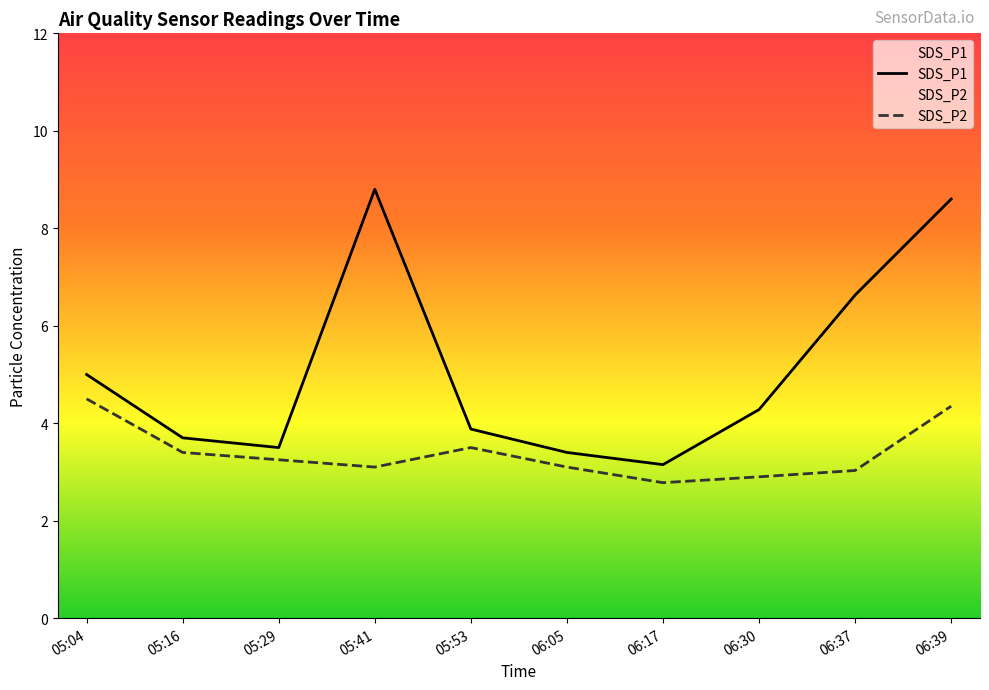

What is the sum of all SDS_P2 values?

33.9